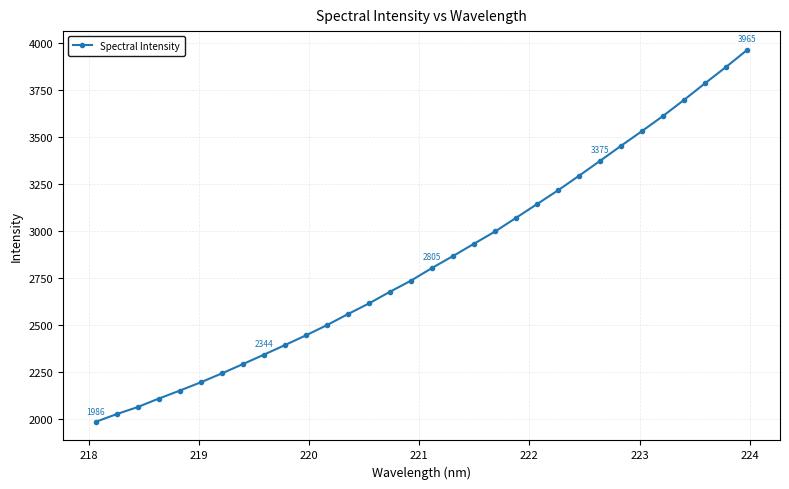

What is the smallest value displayed?

1986.2